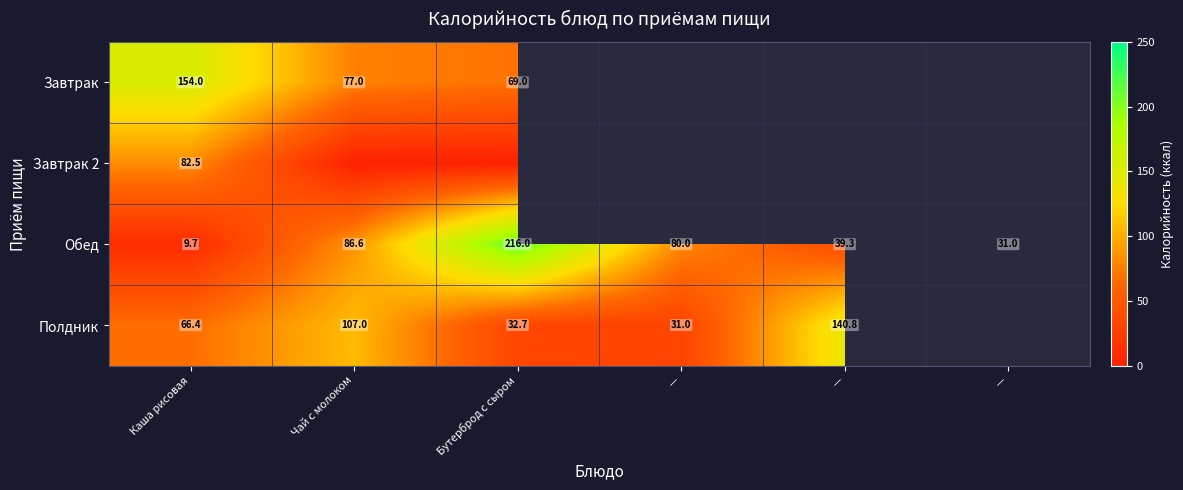

Rank the series at Каша рисовая from lowest to highest value.

Обед, Полдник, Завтрак 2, Завтрак